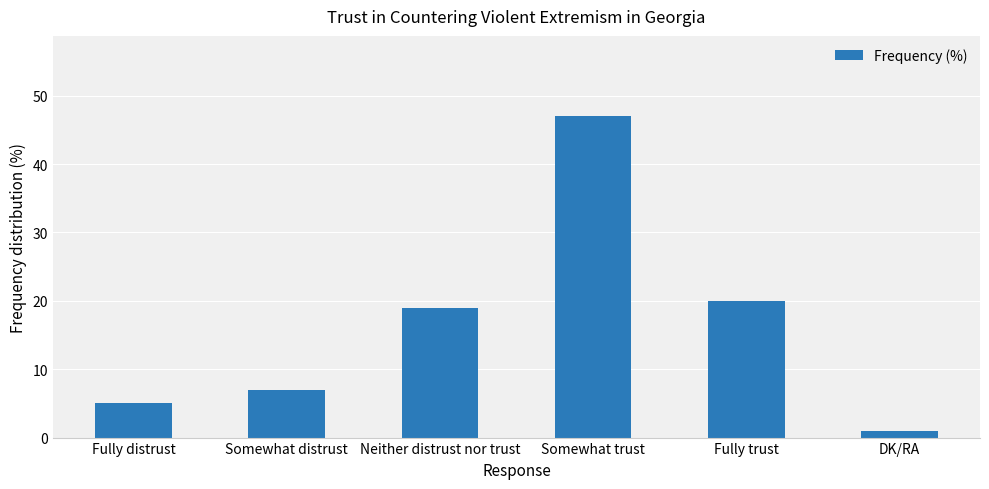

List the labels in order of value, largest first.

Somewhat trust, Fully trust, Neither distrust nor trust, Somewhat distrust, Fully distrust, DK/RA